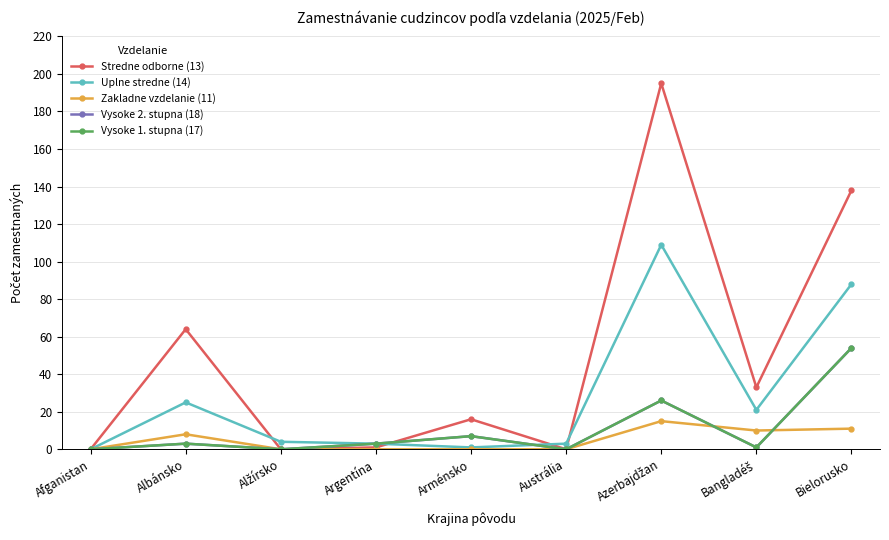

Is this an area chart (filled region under the line)?

No